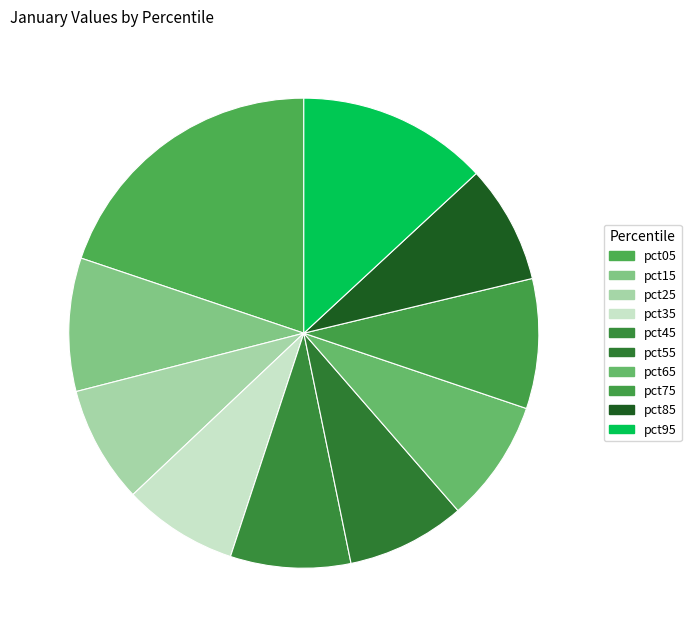

Is it true that pct65 is 8% of the pie?

True